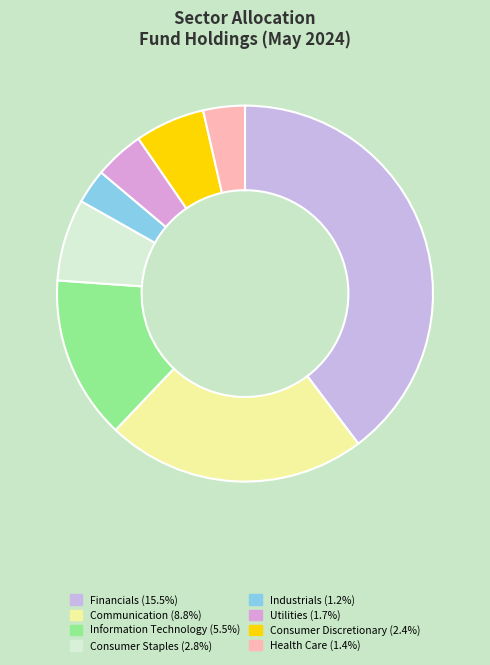

Combined, do Financials and Industrials account for over 50%?

No